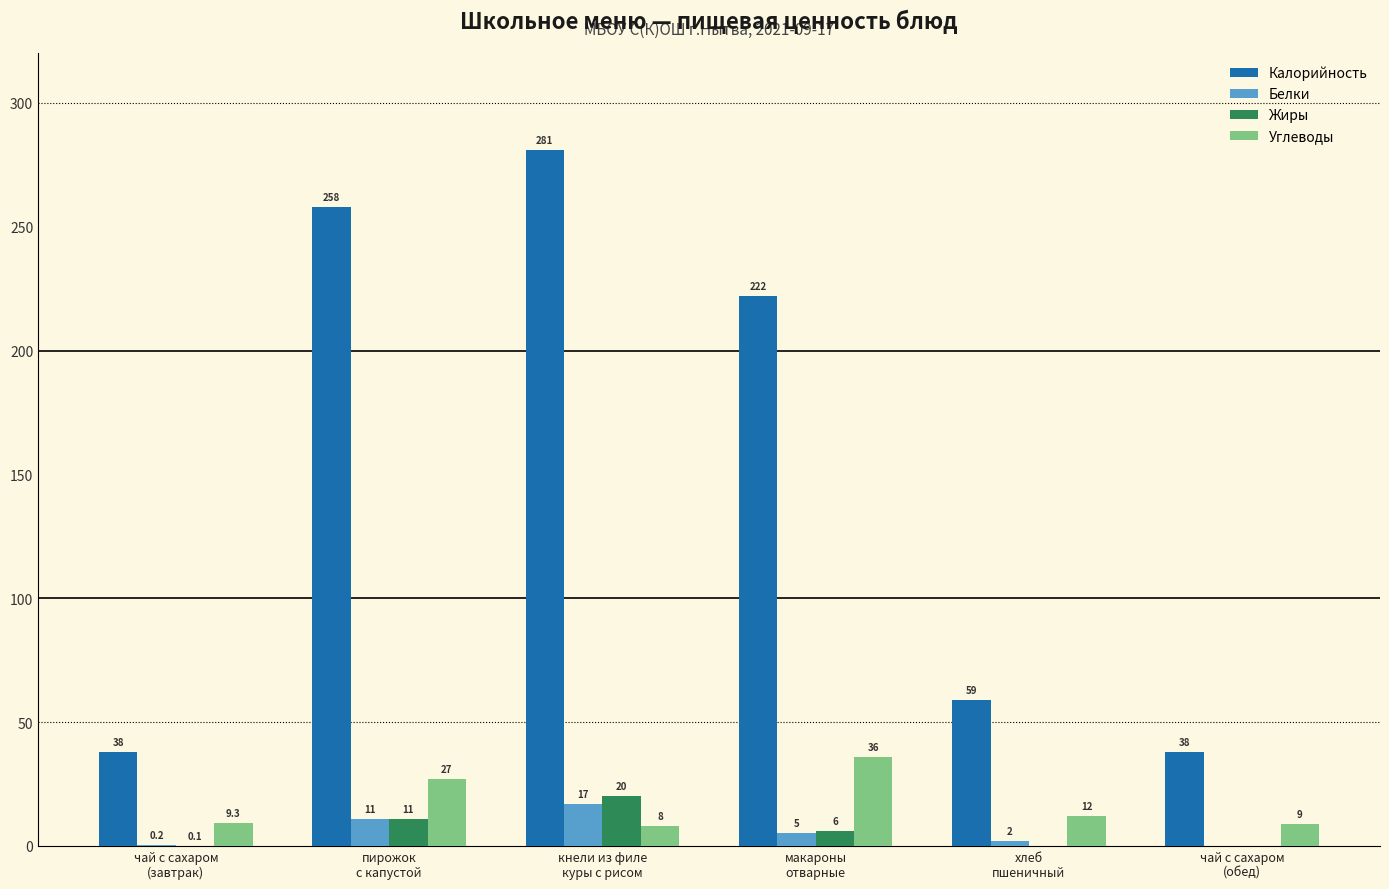

The Белки series shows 5.0 at макароны
отварные. True or false?

True